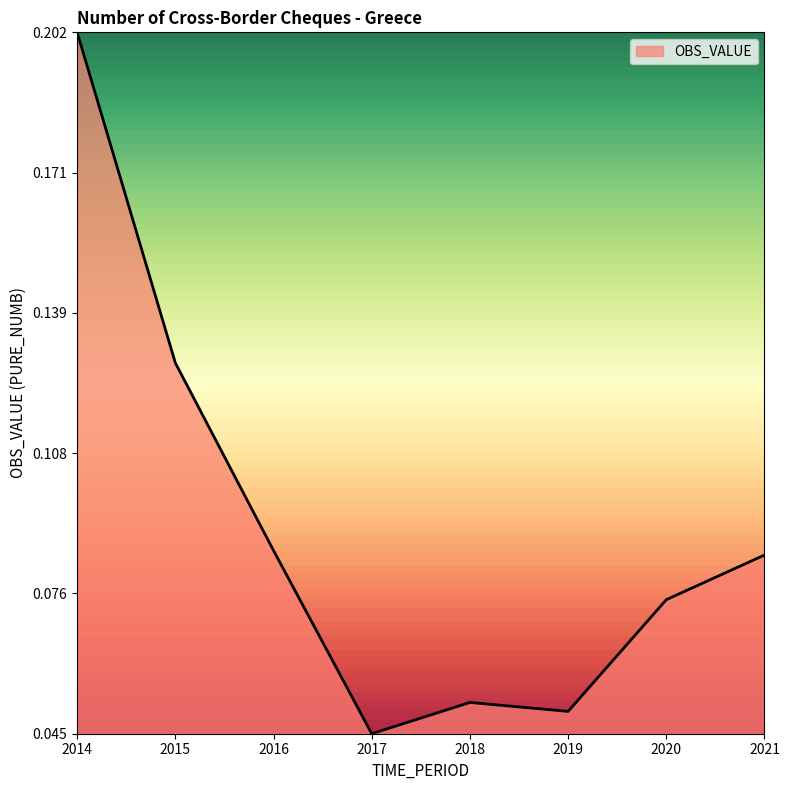

Does the chart display data point markers on the line(s)?

No